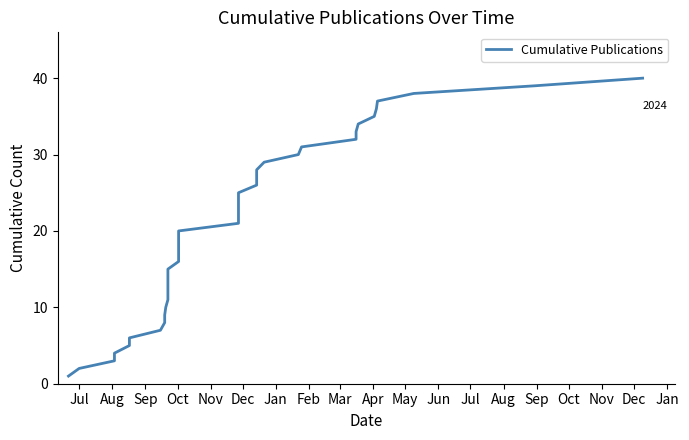

What is the smallest value displayed?

1